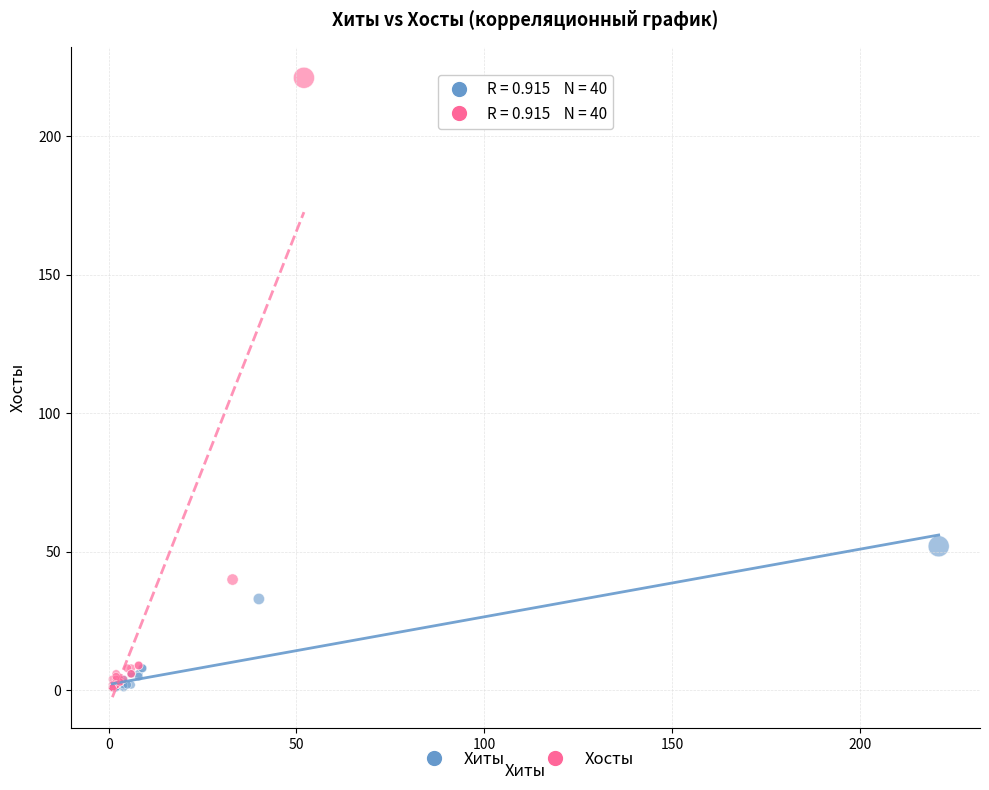

Which series contains the highest Y value?

Хосты